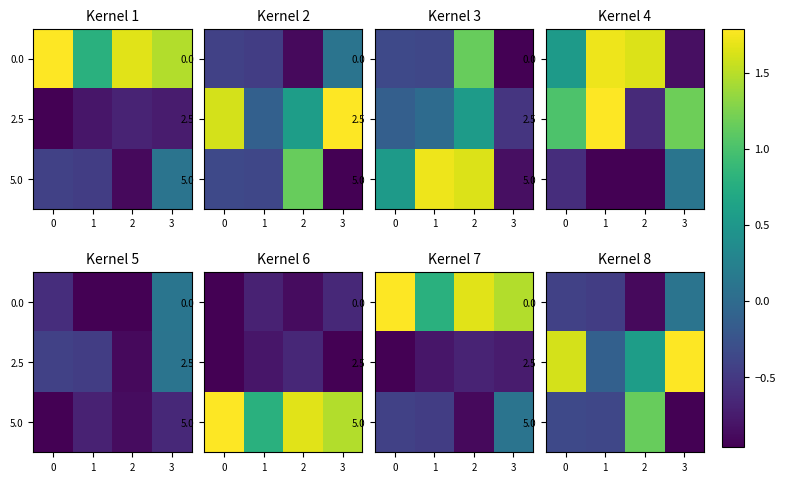

How many categories are shown in the chart?

4